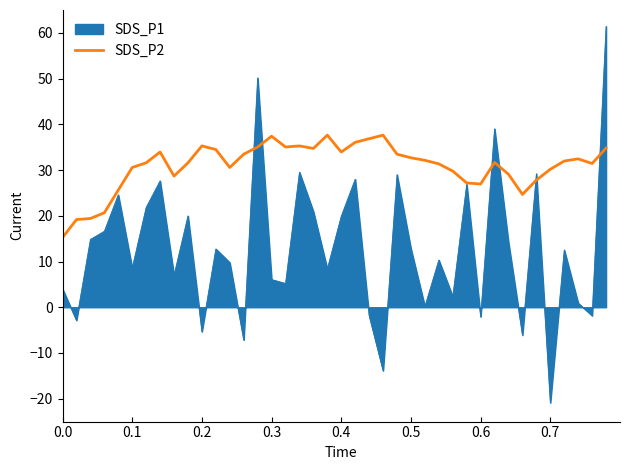

How many lines are shown in the chart?

2